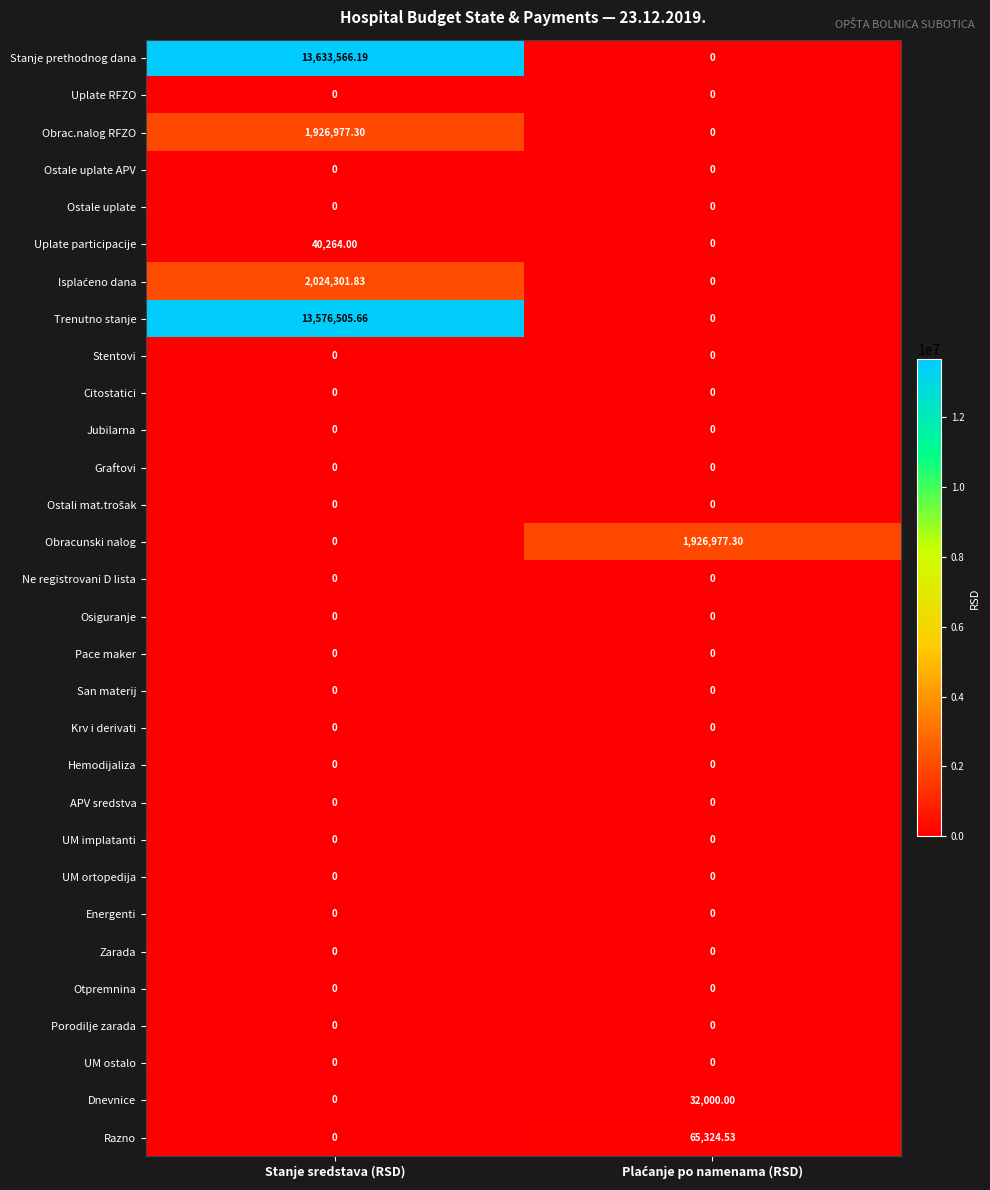

At which label does Obrac.nalog RFZO first exceed 1926977?

Stanje sredstava (RSD)